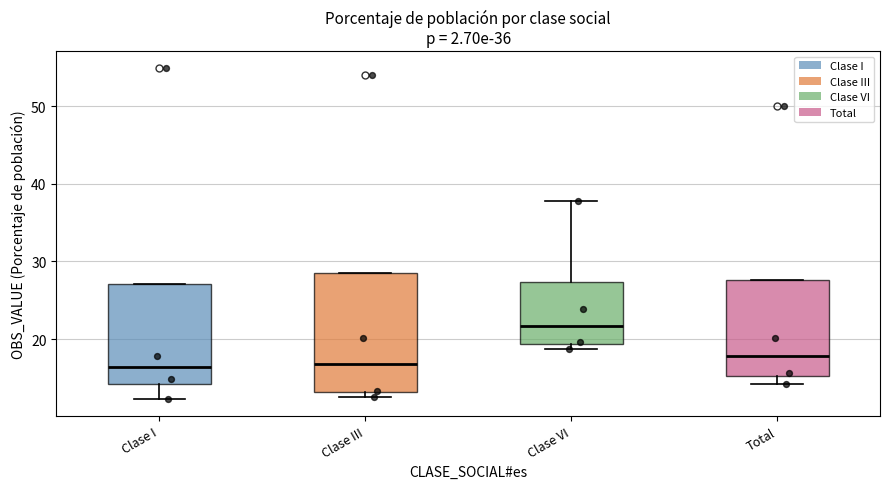

Comparing the boxes themselves (not the whiskers), which one is the tallest?

Clase III